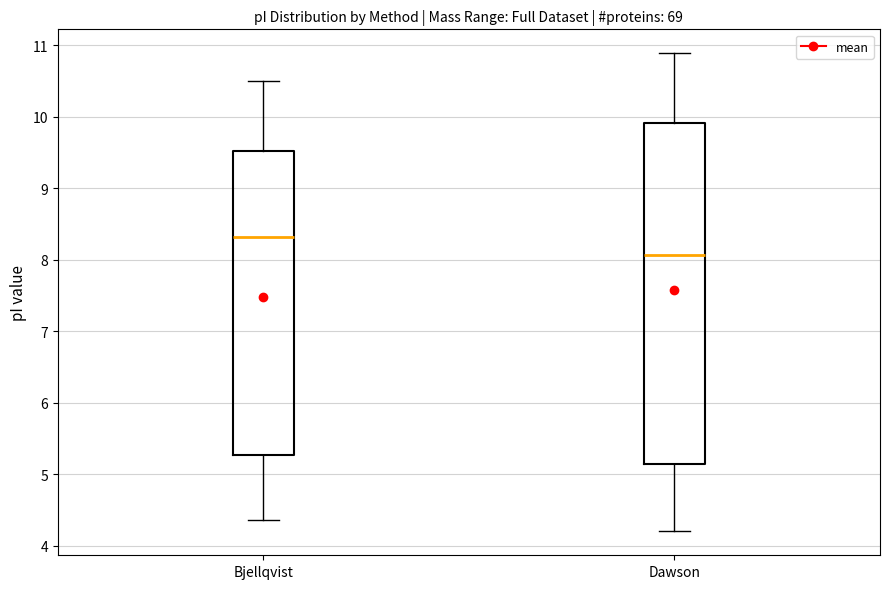

Reading left to right, read every box against the y-axis: the position of its median line, the range the box covers, and the ends of its whiskers. The values are not printed on the chart, so give them approximately, as read against the axis.

Bjellqvist: median 8.3, box 5.3 to 9.5, whiskers 4.4 to 10.5
Dawson: median 8.1, box 5.1 to 9.9, whiskers 4.2 to 10.9